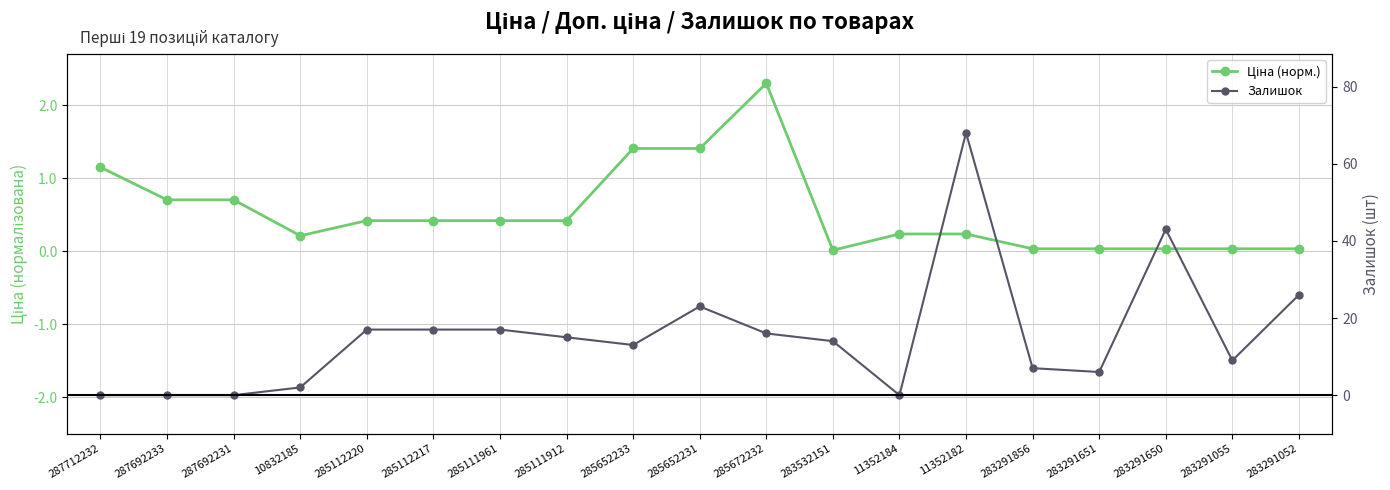

List the series in order of their overall mean, lowest first.

Ціна (норм.), Залишок